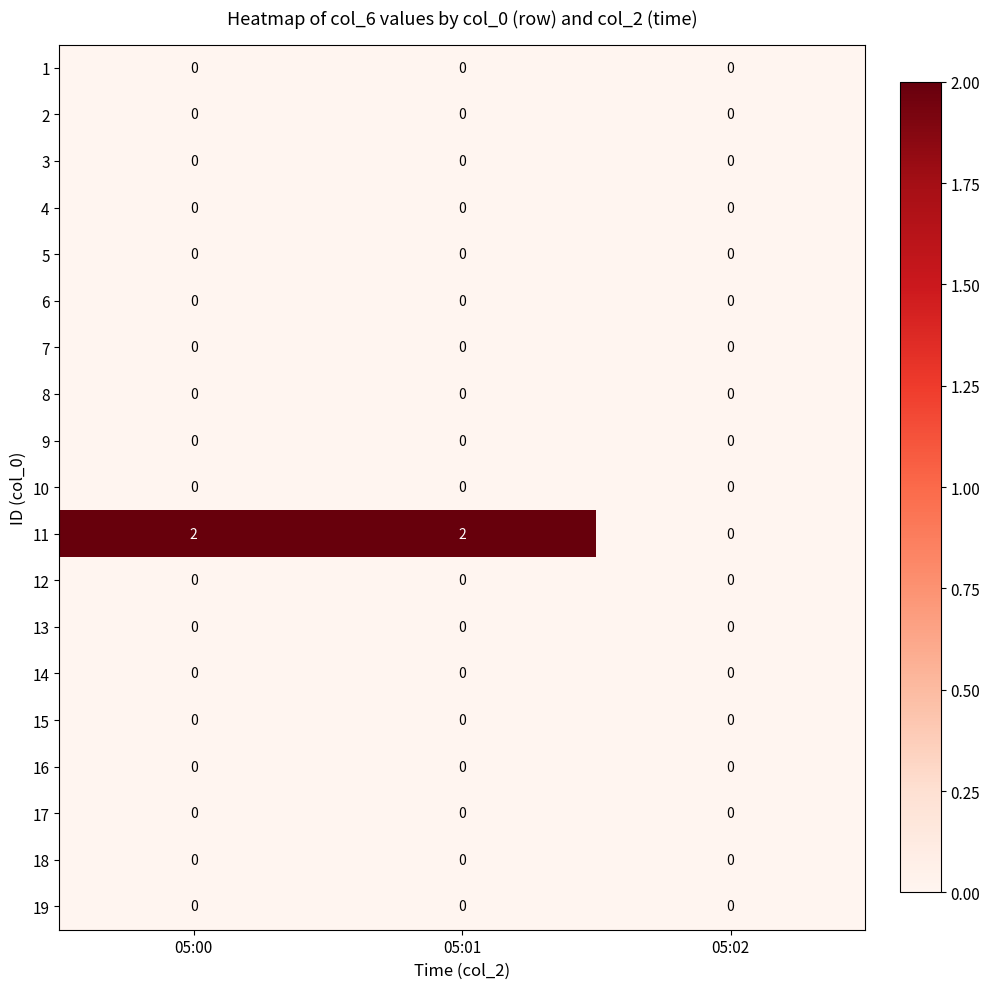

How many categories are shown in the chart?

3